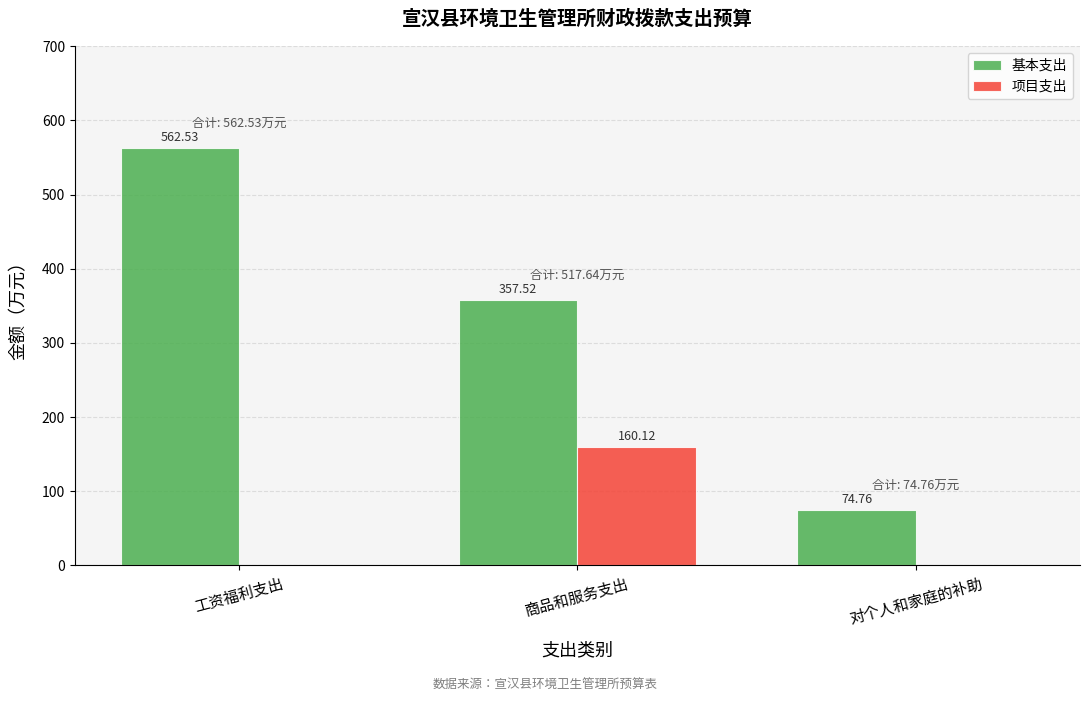

Between 商品和服务支出 and 对个人和家庭的补助, which series saw the biggest shift?

基本支出